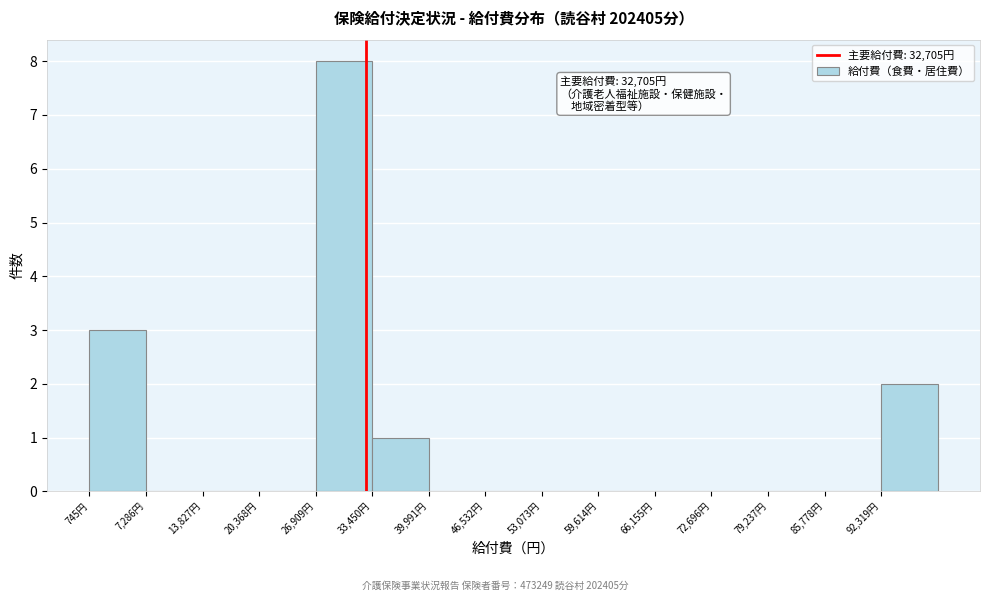

Over which range of the x-axis is the bar tallest?

27000 to 33000